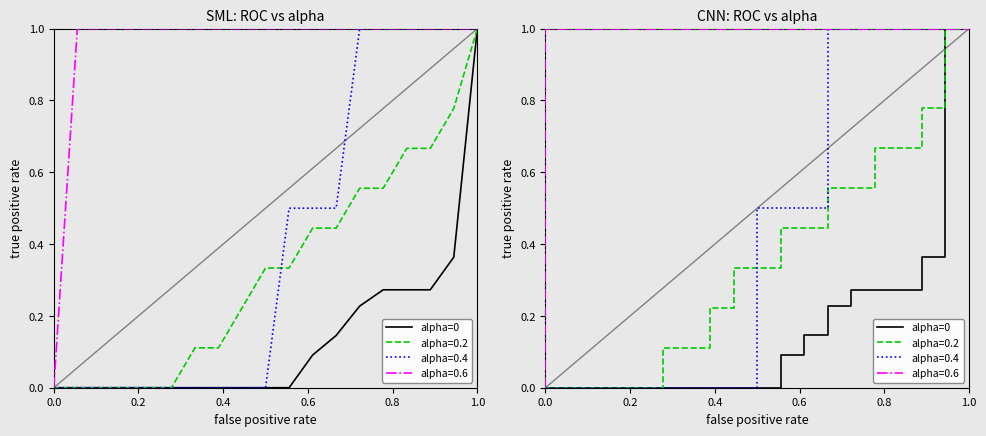

True or false: the data shows 0.0 at 24.

False